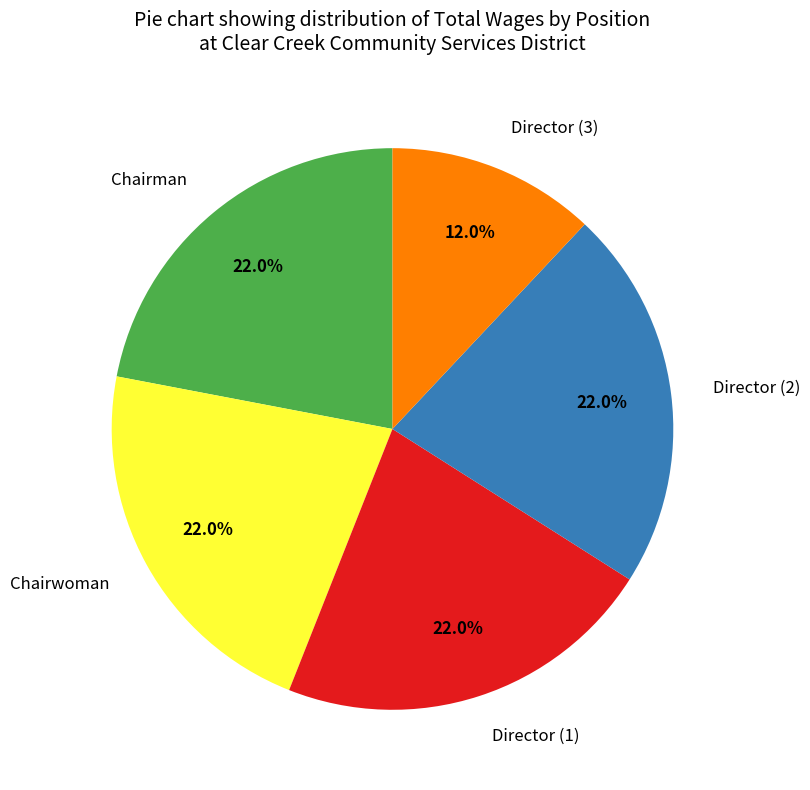

What portion of the pie excludes Director (3)?

88.0%